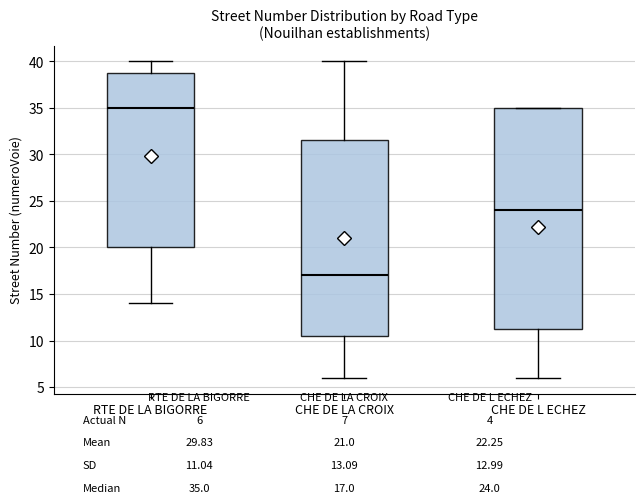

Reading left to right, transcribe this box plot: for each box, give where its median line is, the range the box spans, and where its two whiskers end, as read against the y-axis. The values are not printed on the chart, so give them approximately, as read against the axis.

RTE DE LA BIGORRE: median 35.0, box 20.0 to 39.0, whiskers 14.0 to 40.0
CHE DE LA CROIX: median 17.0, box 10.5 to 31.5, whiskers 6.0 to 40.0
CHE DE L ECHEZ: median 24.0, box 11.5 to 35.0, whiskers 6.0 to 35.0